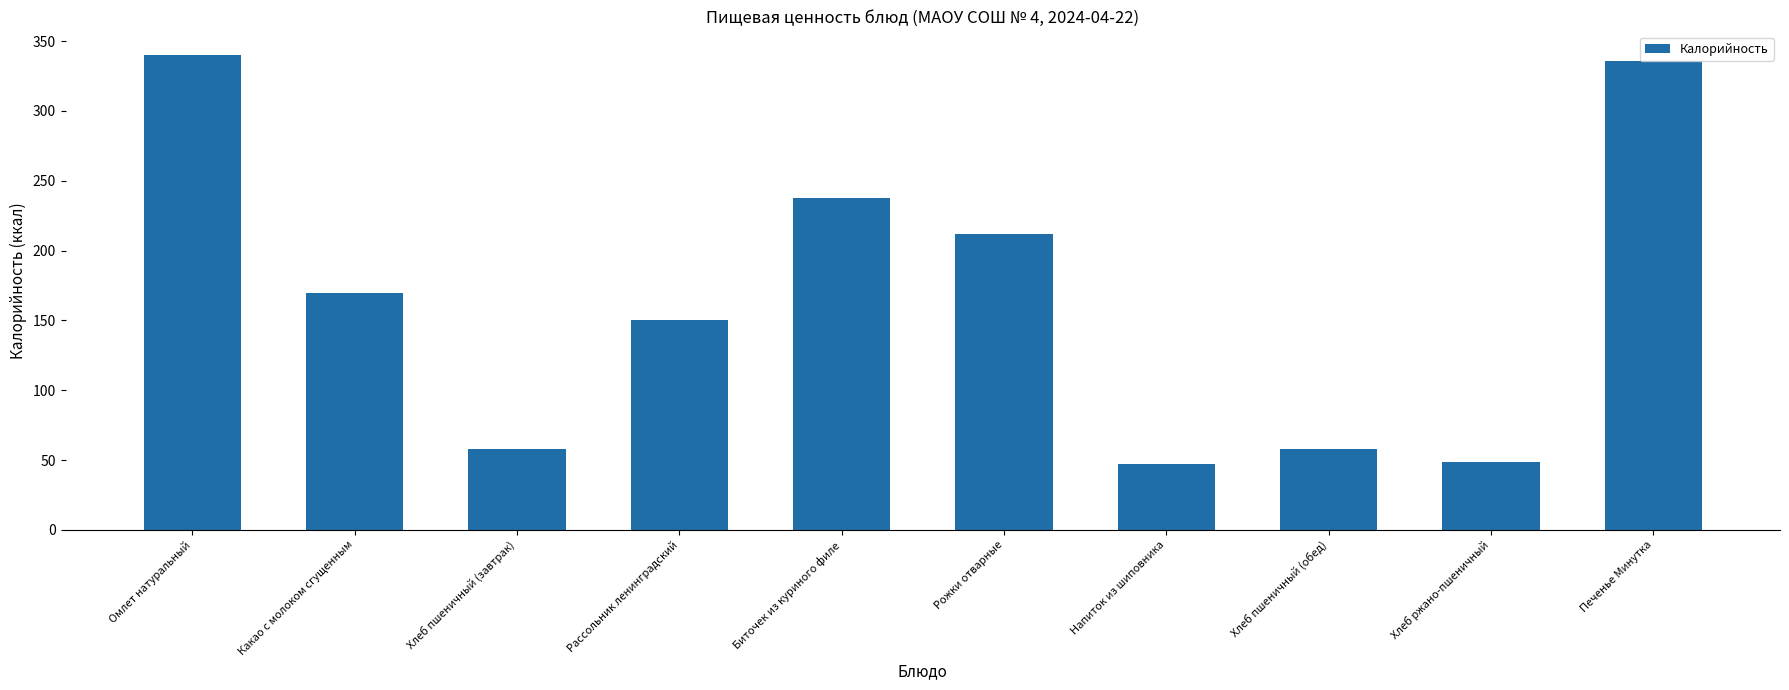

What is the value of the 10th bar from the left?

336